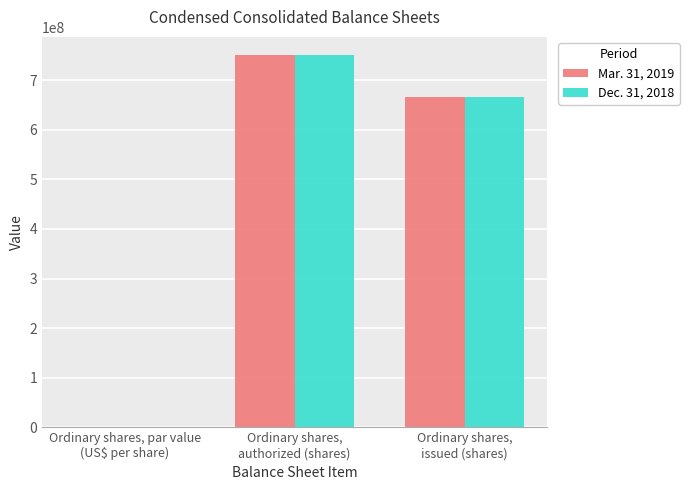

Reading left to right, extract all data points from this chart.

Mar. 31, 2019: Ordinary shares, par value
(US$ per share)=0.1	Ordinary shares,
authorized (shares)=750000000.0	Ordinary shares,
issued (shares)=666577450.0
Dec. 31, 2018: Ordinary shares, par value
(US$ per share)=0.1	Ordinary shares,
authorized (shares)=750000000.0	Ordinary shares,
issued (shares)=666577450.0